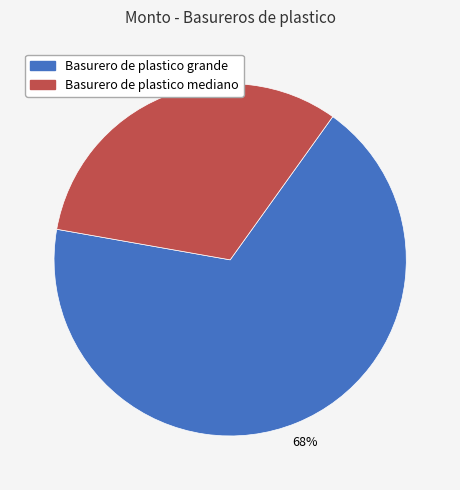

What percentage is the Basurero de plastico grande slice, to the nearest percent?

68%